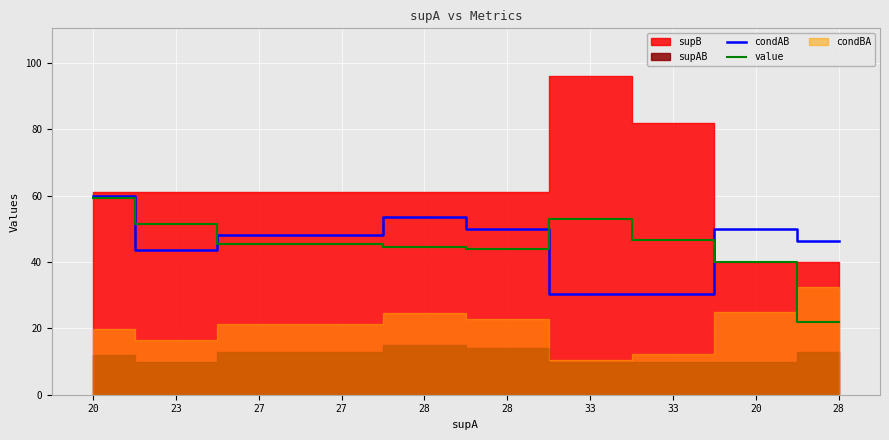

What is the total value across all series at 28?

98.2